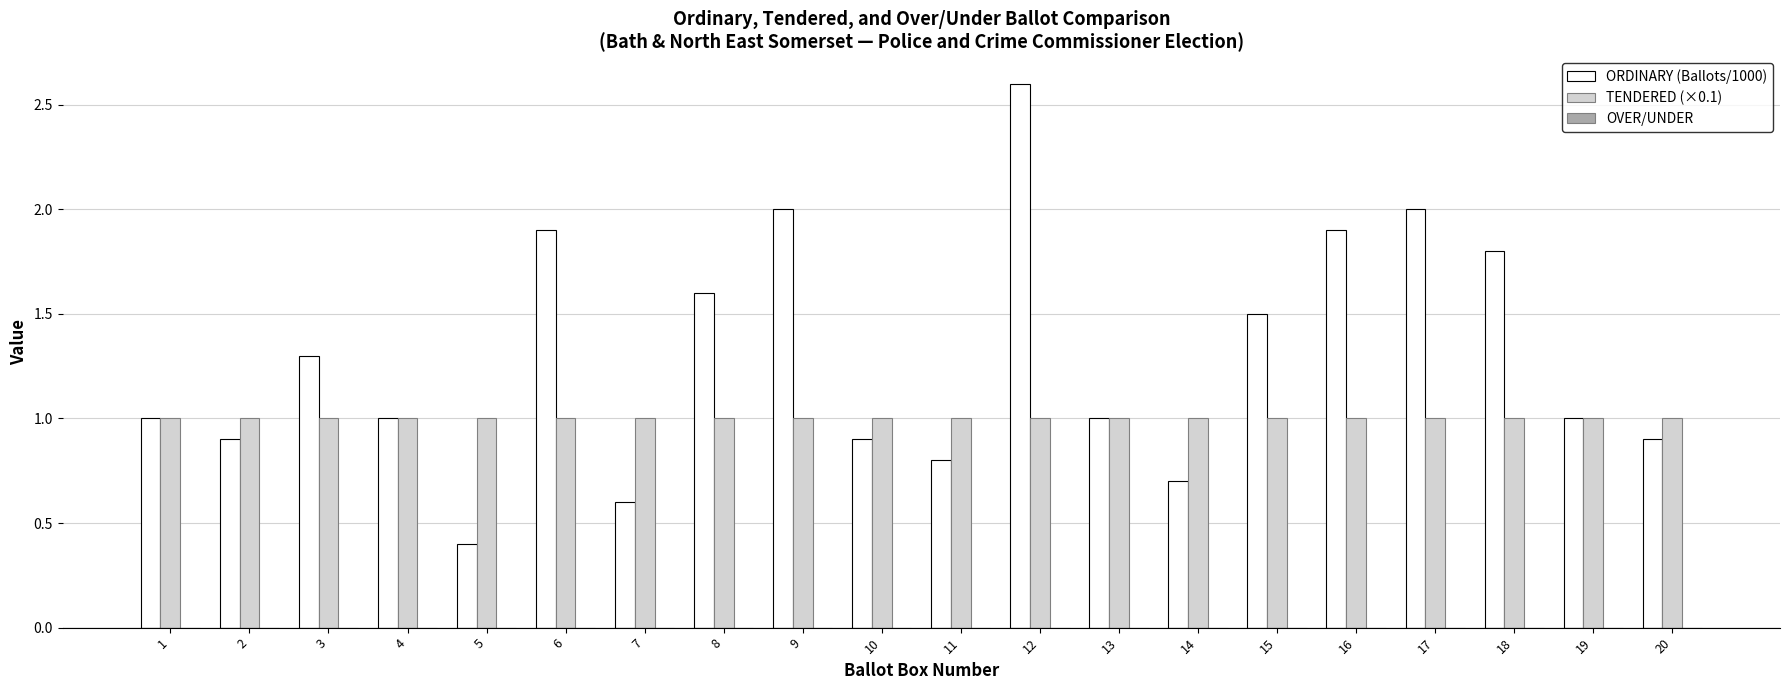

Which series has the largest range (max minus min)?

ORDINARY (Ballots/1000)